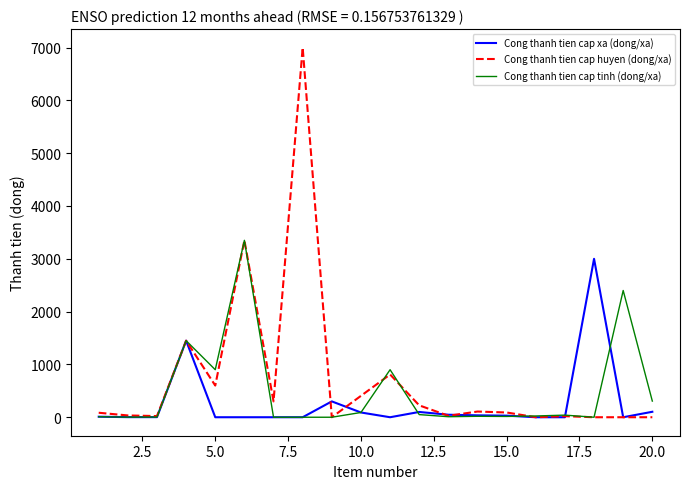

At how many categories does at least one series exceed 3973?

1